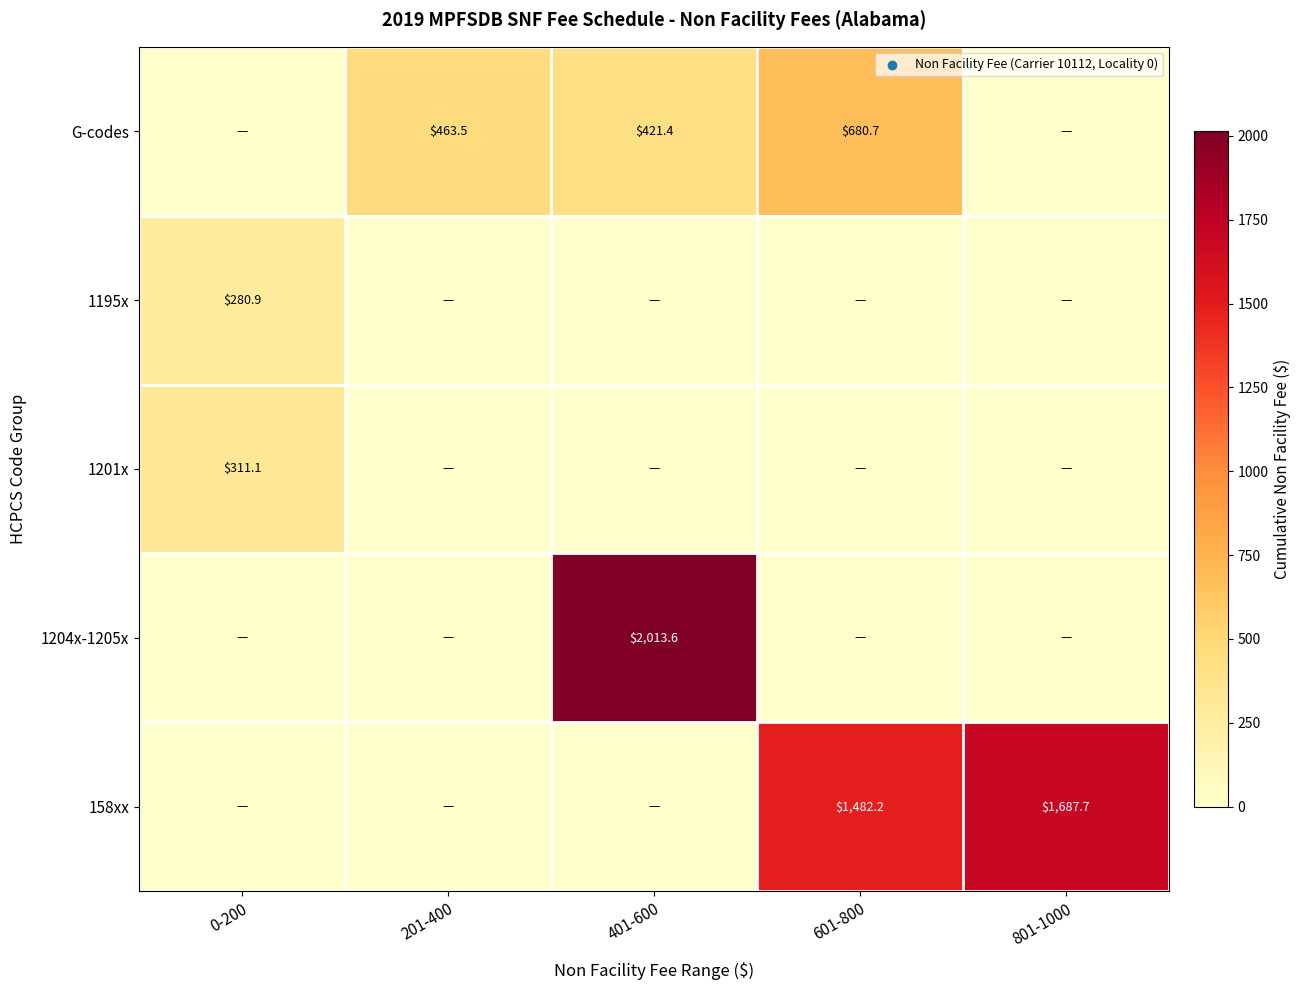

The 158xx series shows 1482.2 at 601-800. True or false?

True